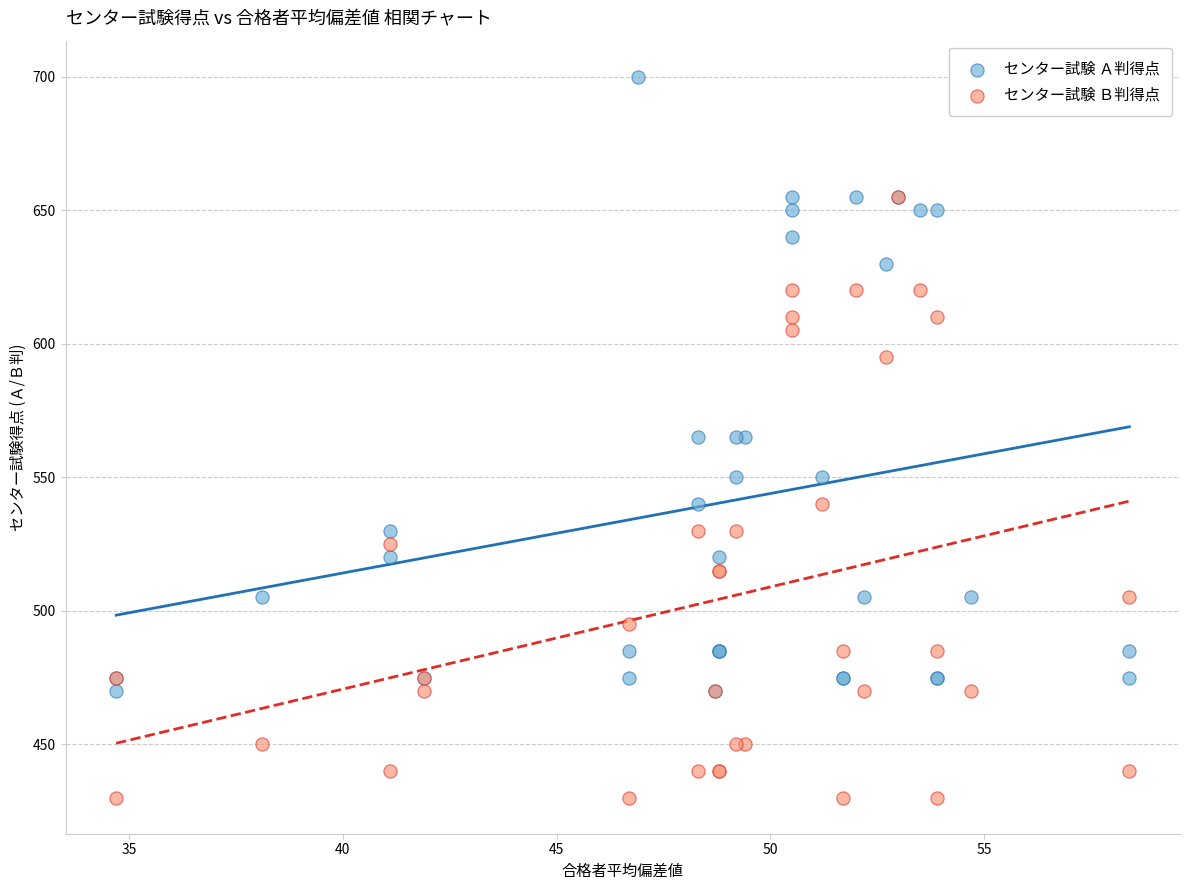

Which series has the widest spread of Y values?

センター試験 Ａ判得点